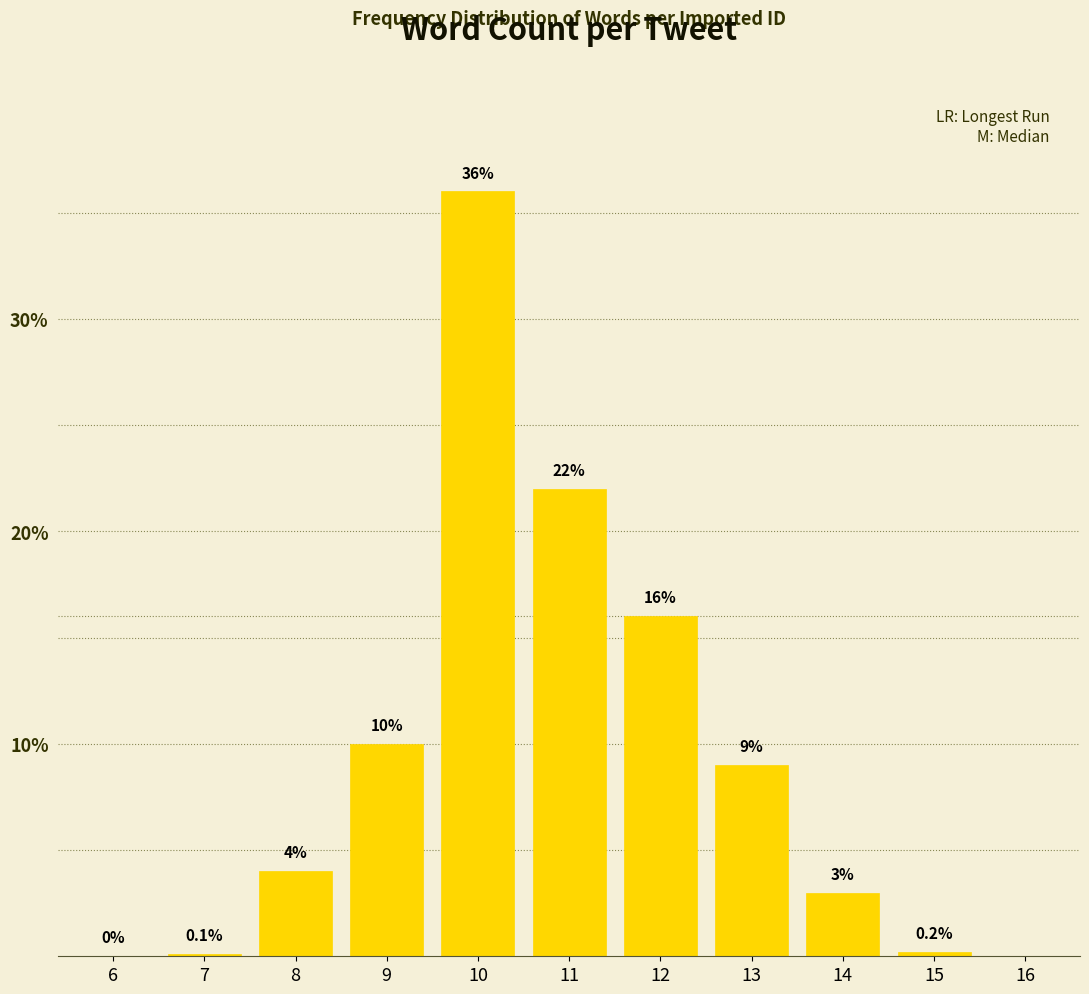

Reading left to right, list all the values displayed in this chart.

6=0.0	7=0.1	8=4.0	9=10.0	10=36.0	11=22.0	12=16.0	13=9.0	14=3.0	15=0.2